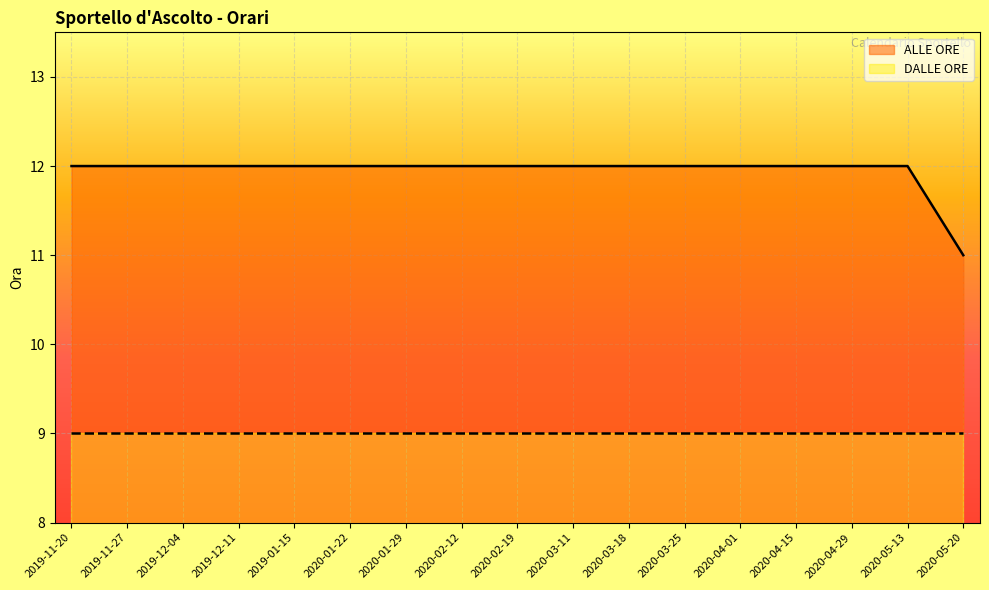

What position from the left is 2020-02-19?

9